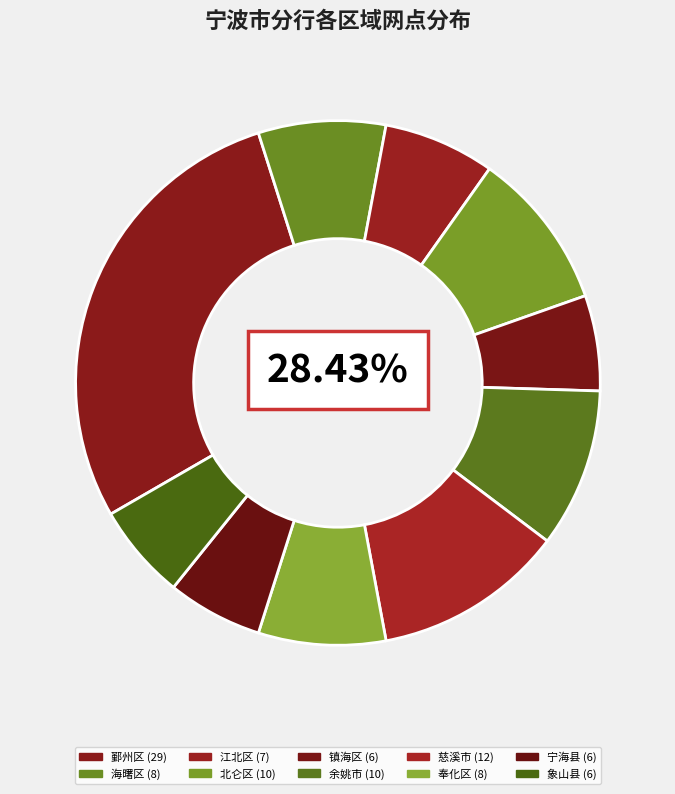

Approximately how many times larger is the value at 象山县 compared to 慈溪市?

0.5